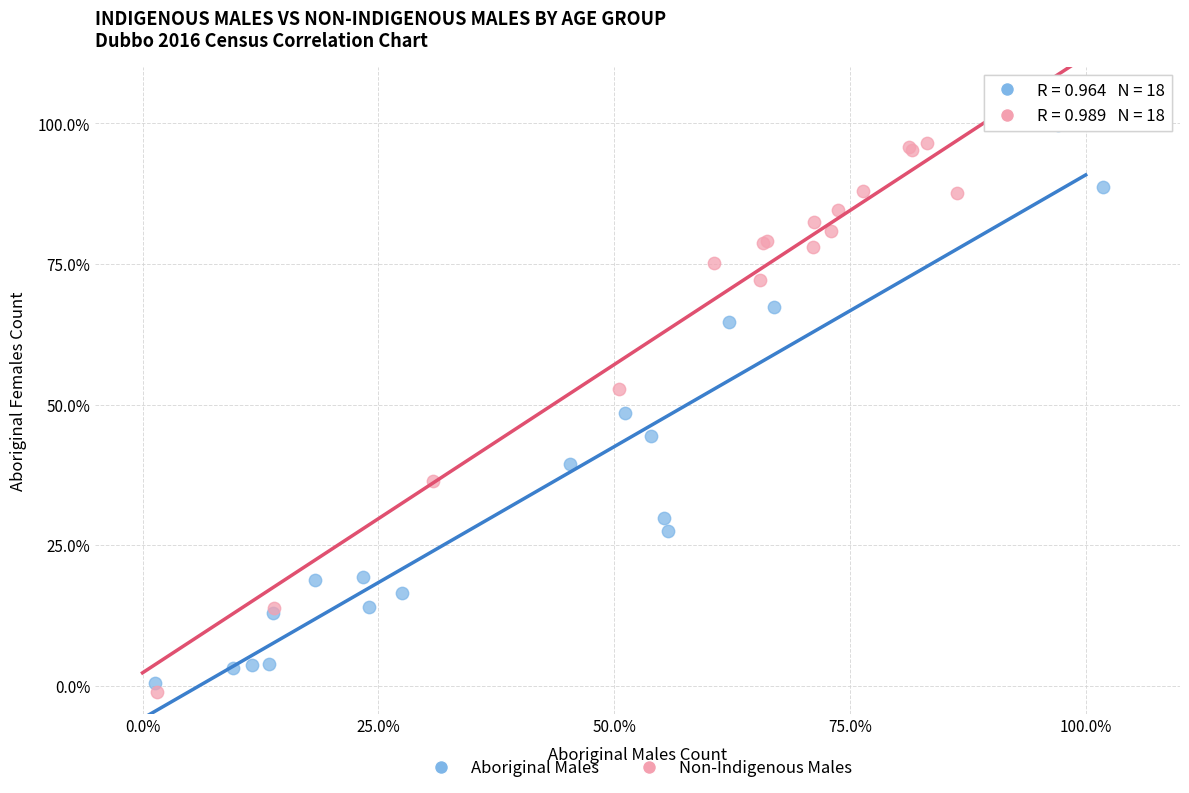

Which series reaches the maximum Y coordinate?

Non-Indigenous Males